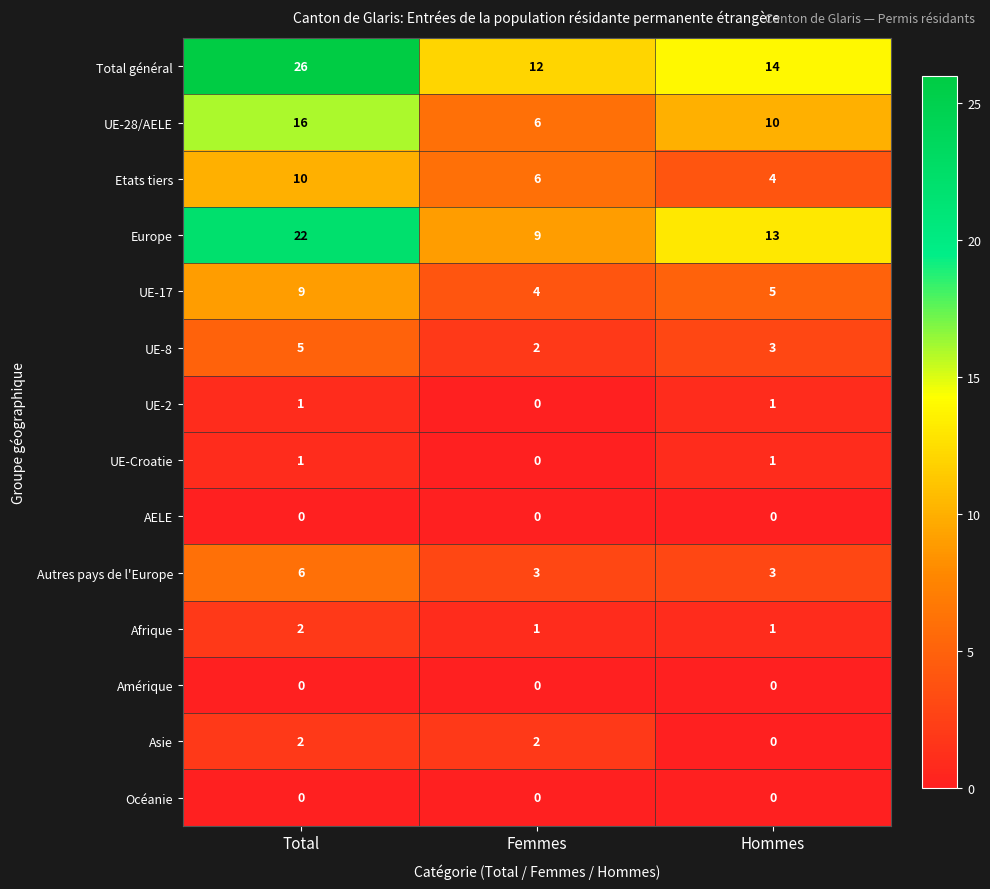

What is the difference between the Europe values at Femmes and Hommes?

4